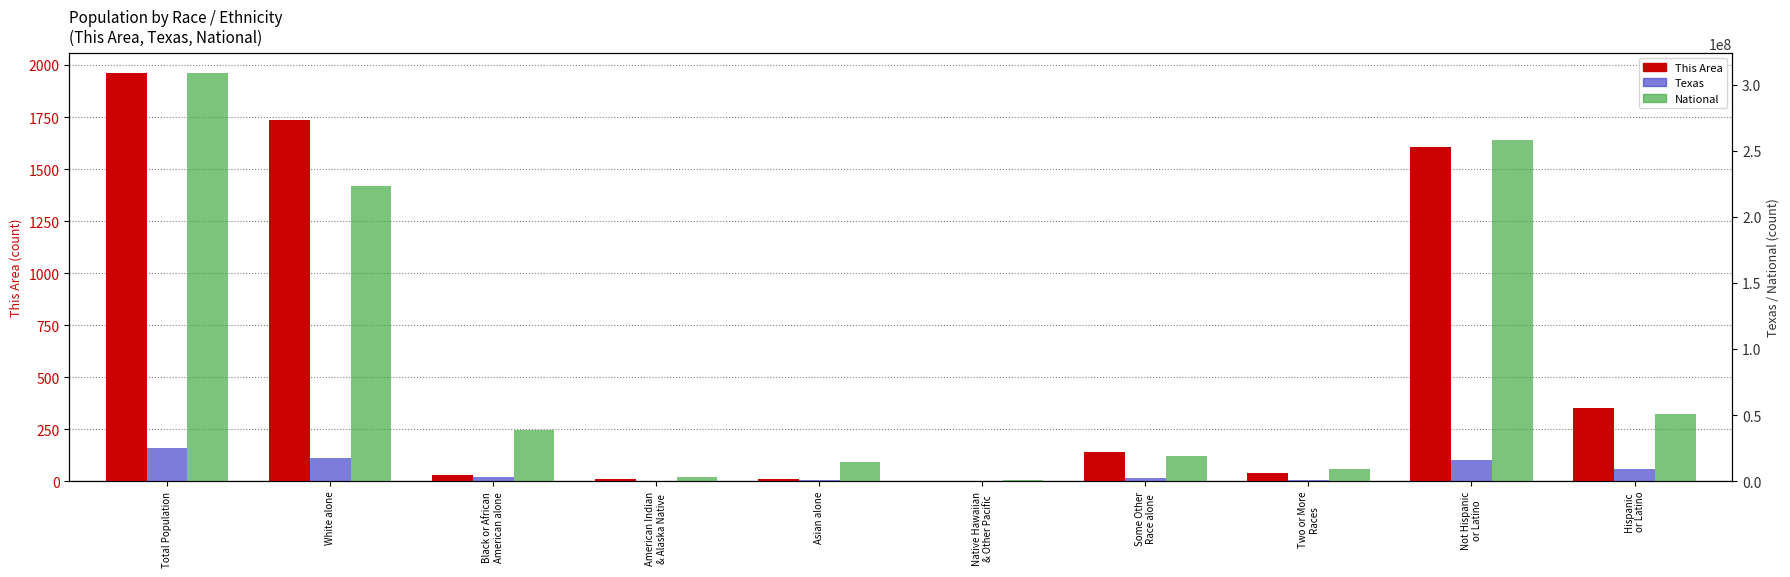

Reading right to left, list all the values displayed in this chart.

This Area: 353	1608	39	142	0	9	8	28	1735	1961
Texas: 9460921	15684640	679001	2628186	21656	964596	170972	2979598	17701552	25145561
National: 50477594	258267944	9009073	19107368	540013	14674252	2932248	38929319	223553265	308745538